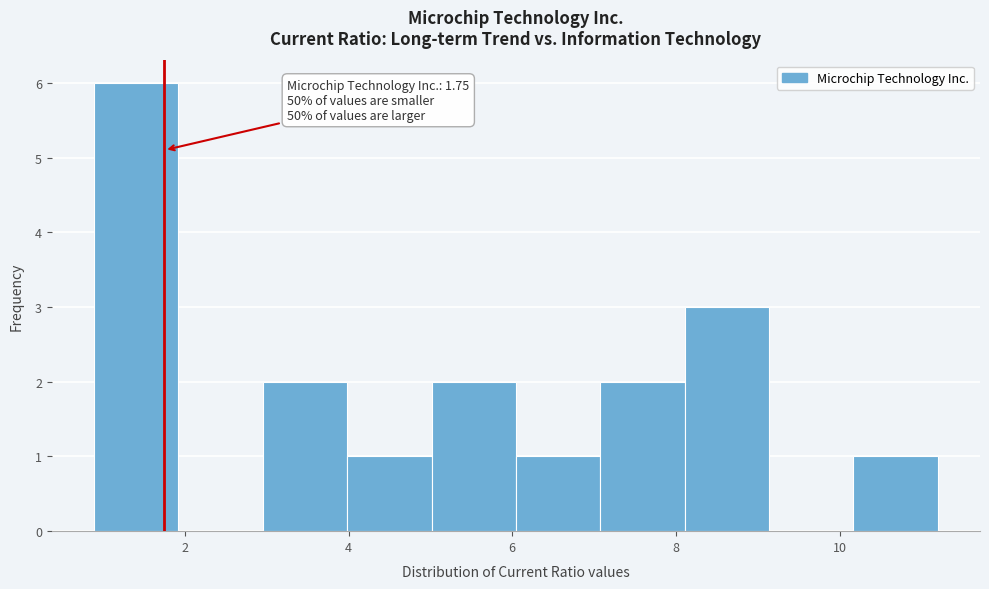

Which range on the x-axis has the tallest bar?

0.8 to 2.0